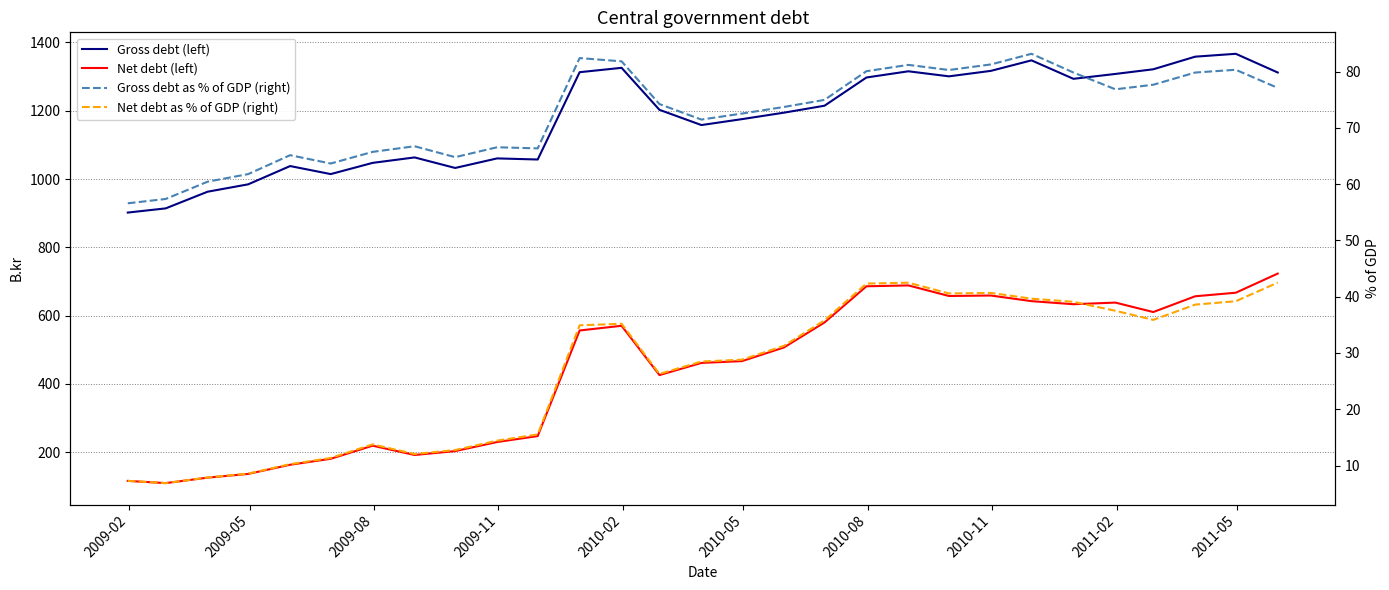

How many lines are shown in the chart?

4